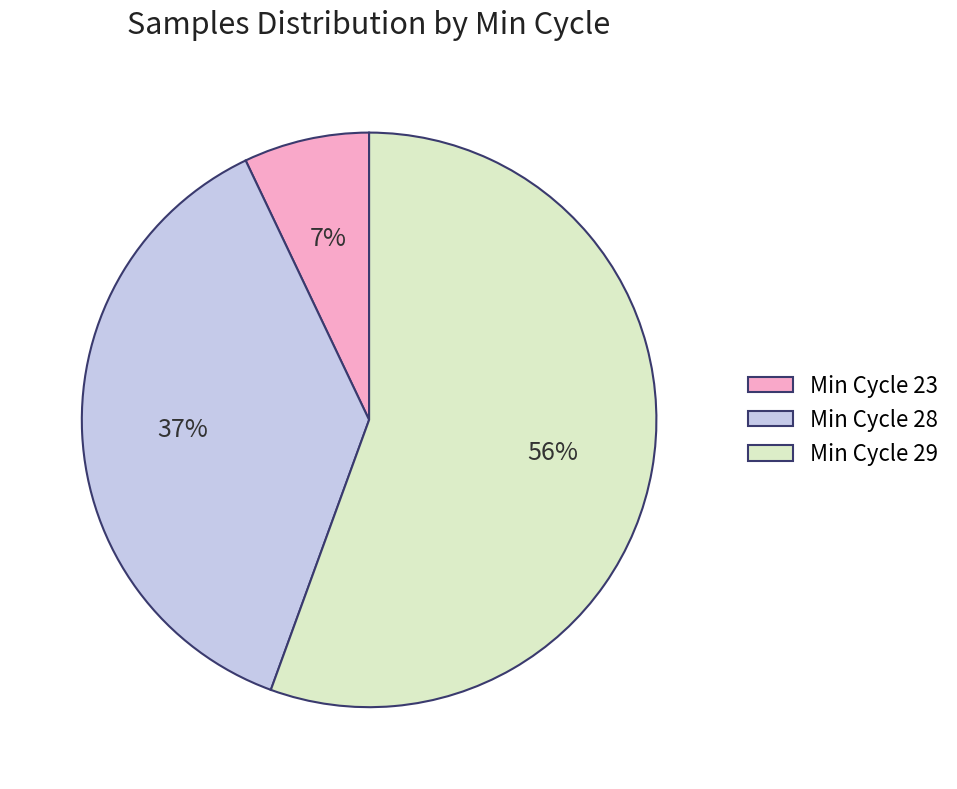

To the nearest percent, what is the average slice percentage?

33%